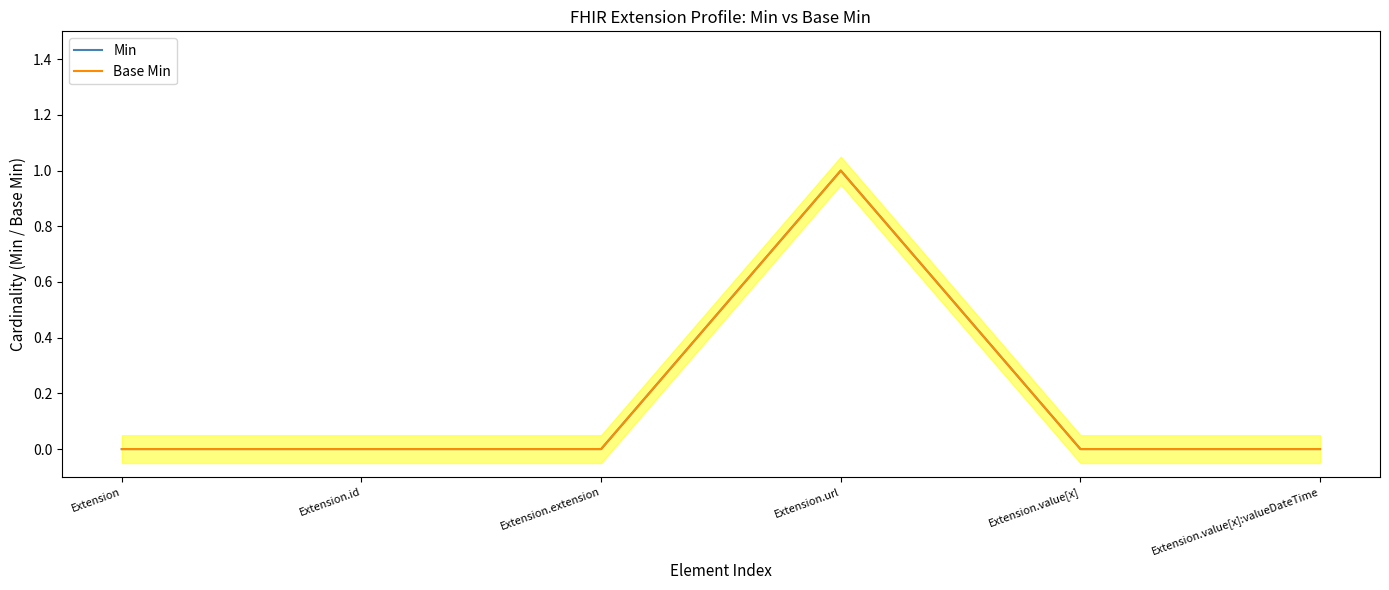

The value of Base Min at Extension is 0. True or false?

True